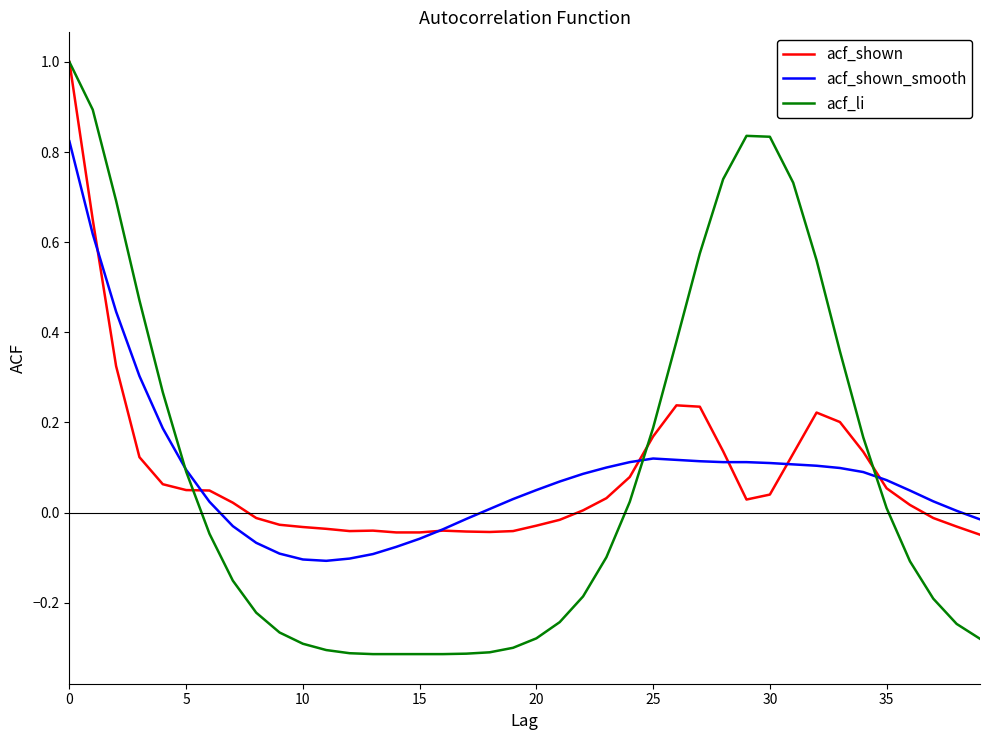

List the series in order of their overall mean, lowest first.

acf_shown_smooth, acf_li, acf_shown